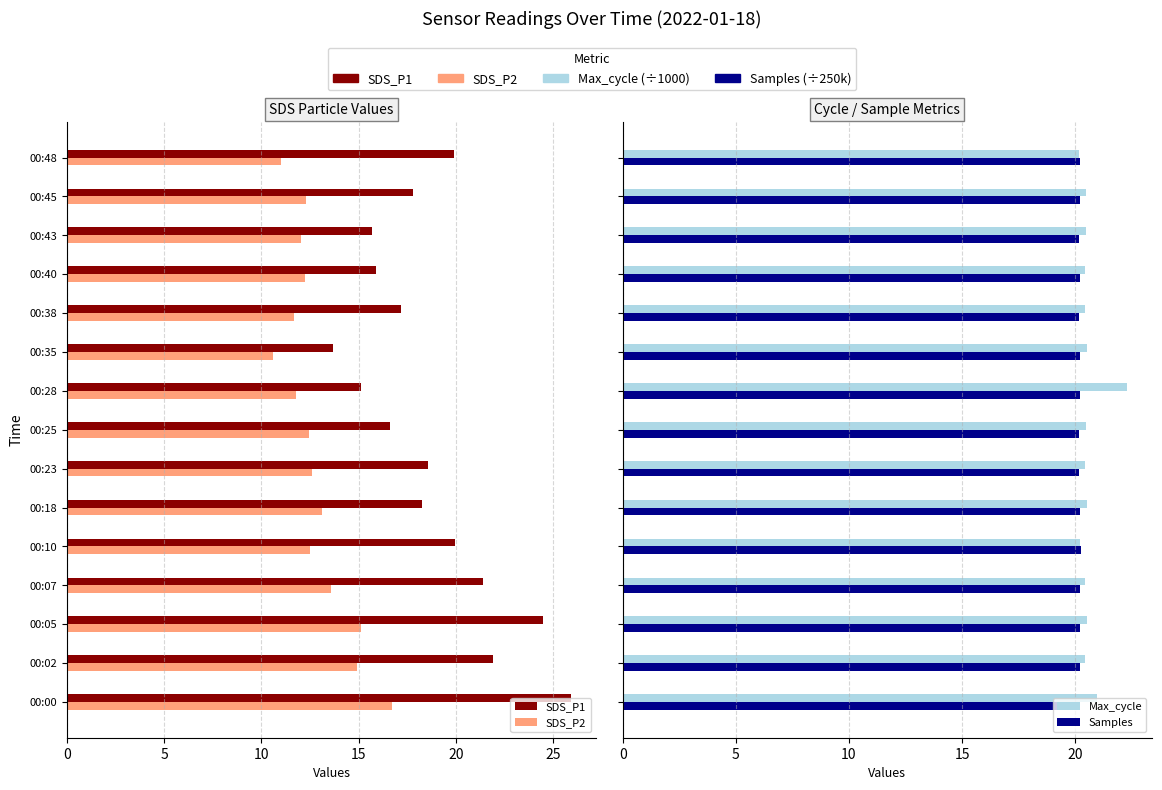

How many bars are there in each group?

4